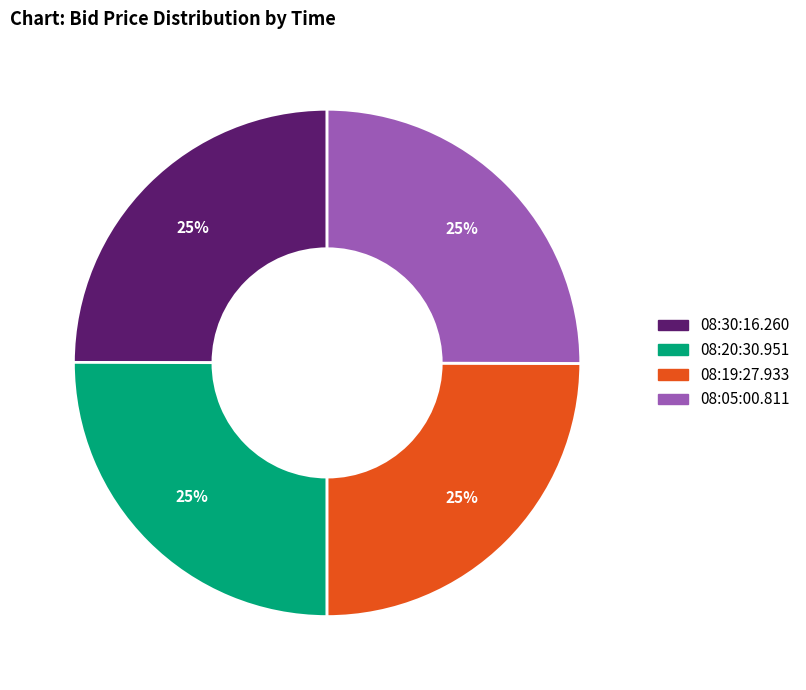

Is there any slice that represents more than half of the pie?

No